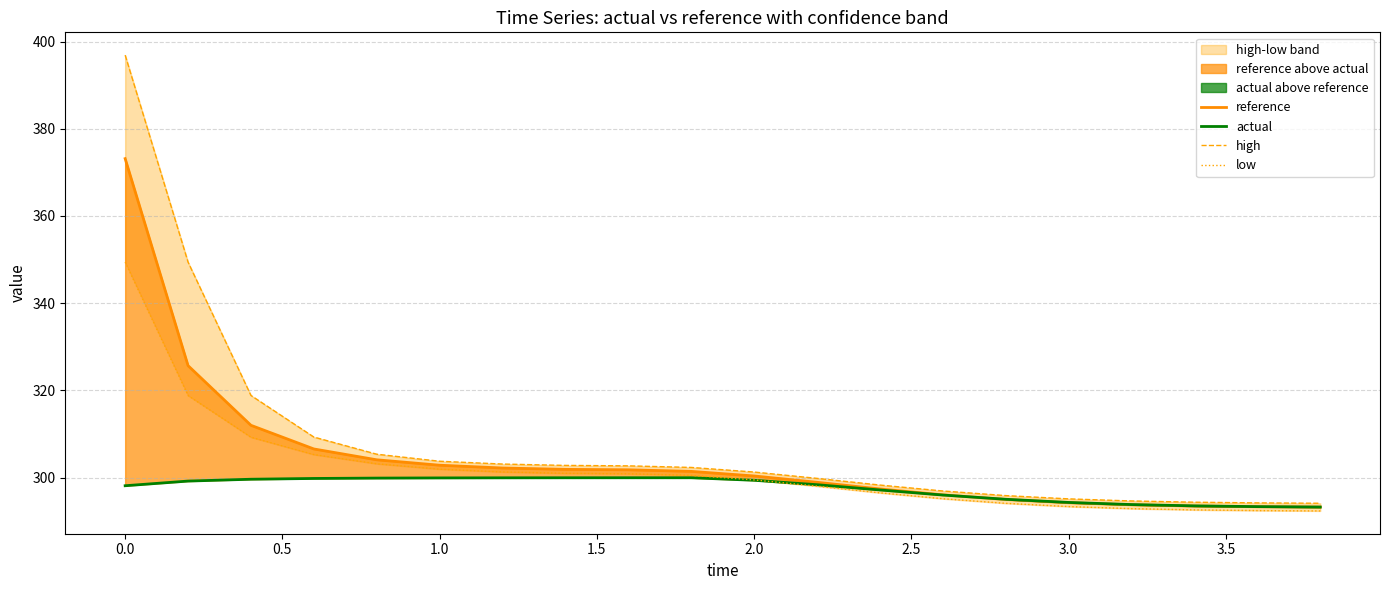

What are all the series names shown in the legend?

reference, actual, high, low